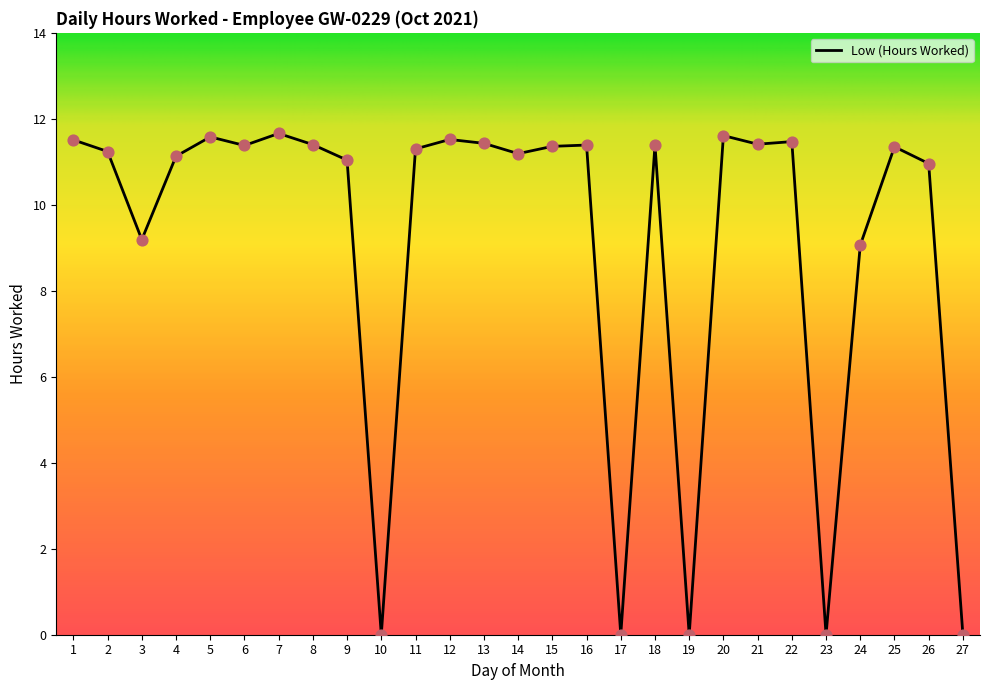

Approximately how many times larger is the value at 1 compared to 6?

1.0